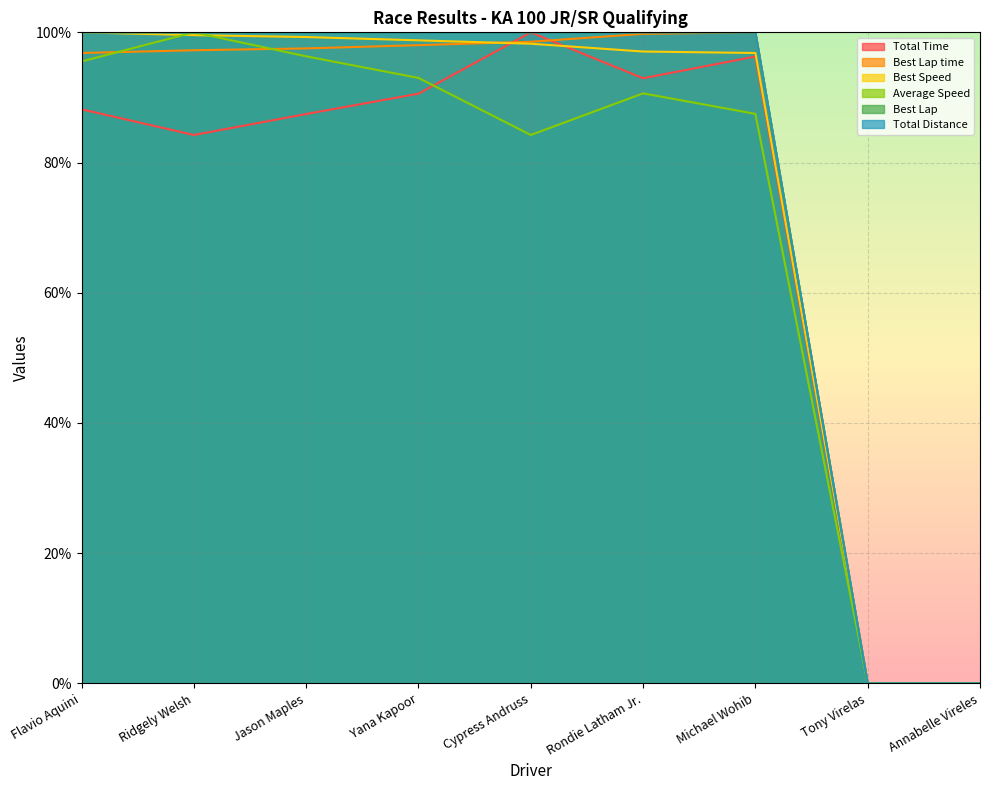

What is the value of the Best Speed point at the 4th from the left?

98.8